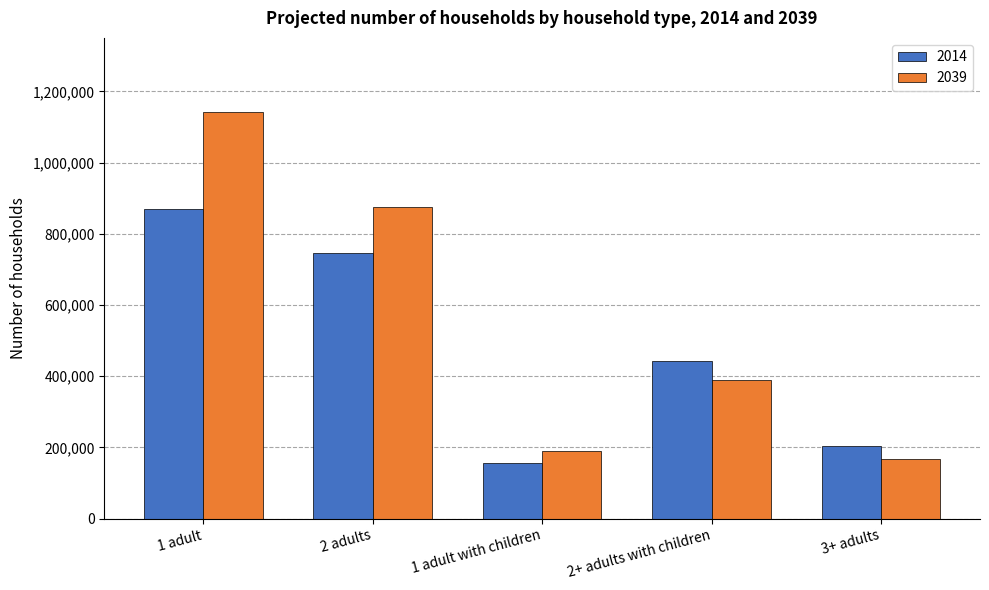

What is the difference between the maximum and minimum values in the 2014 series?

712833